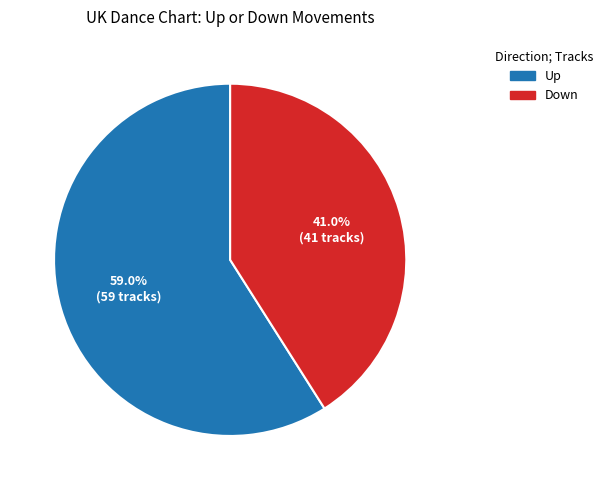

Does any single category account for the majority?

Yes